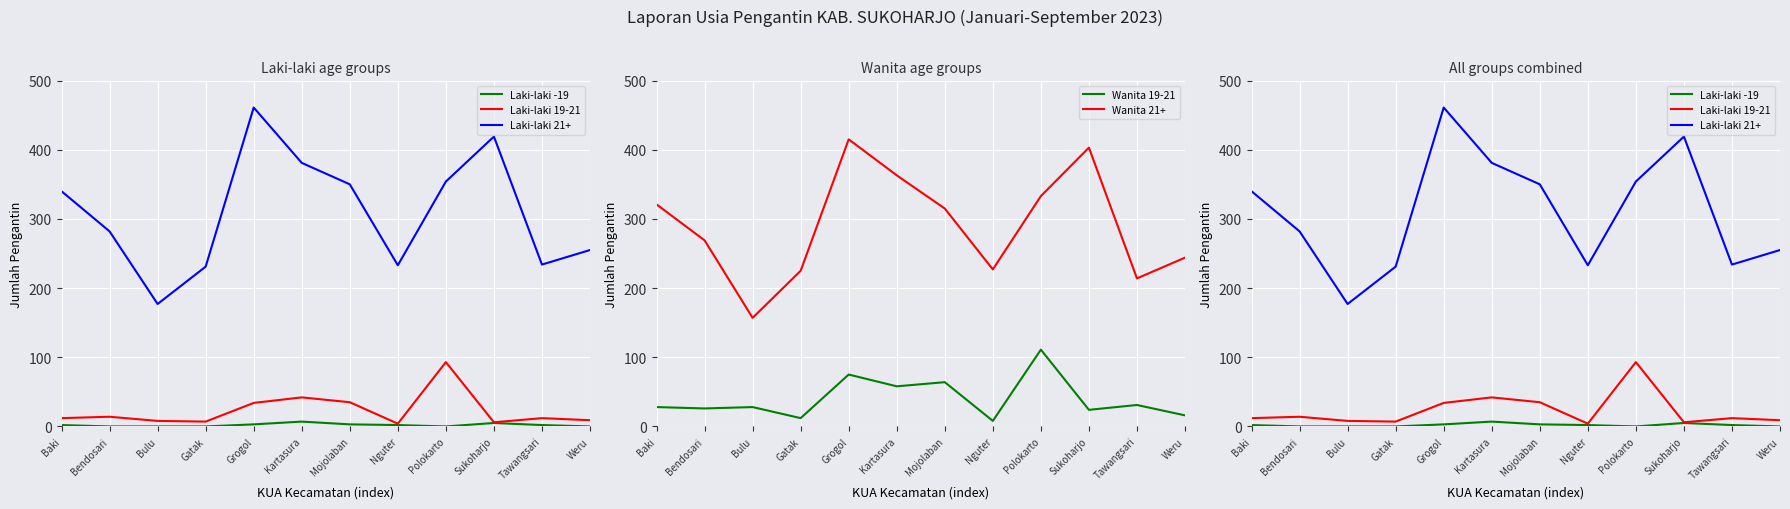

At which category does Wanita 19-21 reach its first local valley?

Bendosari